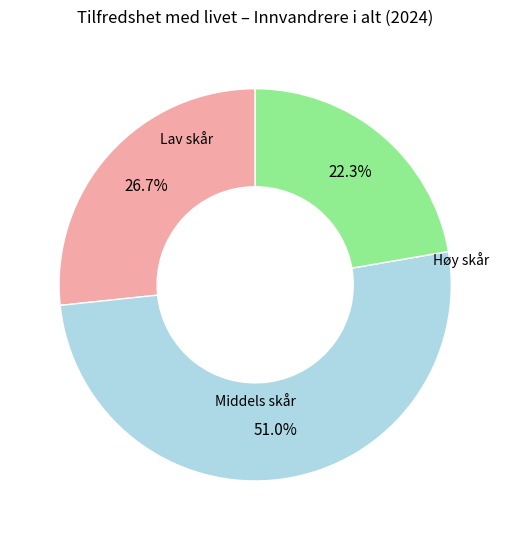

Is there a majority slice in this chart?

Yes